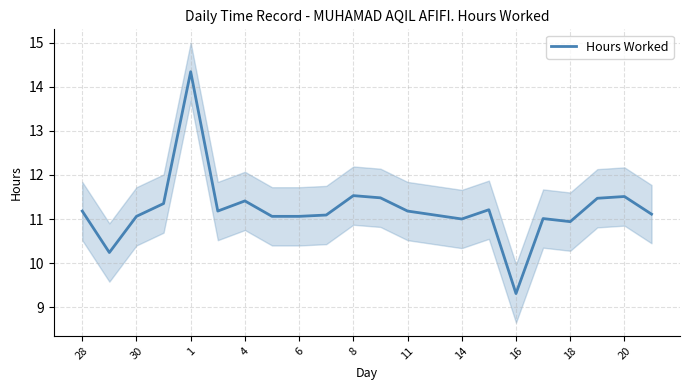

True or false: the data shows 5.4 at 17.

False